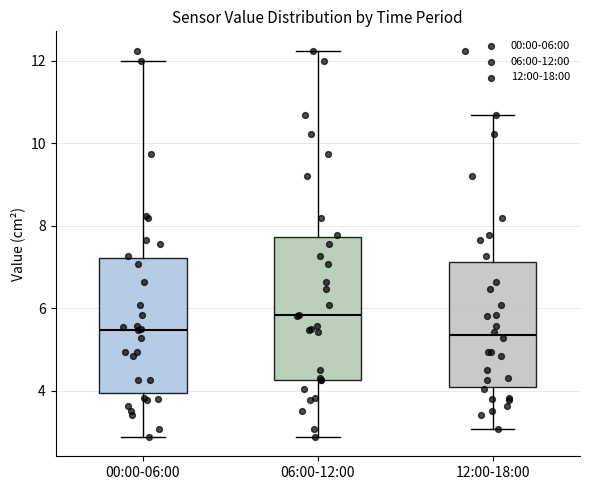

Reading left to right, transcribe this box plot: for each box, give where its median line is, the range the box spans, and where its two whiskers end, as read against the y-axis. The values are not printed on the chart, so give them approximately, as read against the axis.

00:00-06:00: median 5.4, box 4.0 to 7.2, whiskers 2.8 to 12.0
06:00-12:00: median 5.8, box 4.2 to 7.8, whiskers 2.8 to 12.2
12:00-18:00: median 5.4, box 4.2 to 7.2, whiskers 3.0 to 10.8